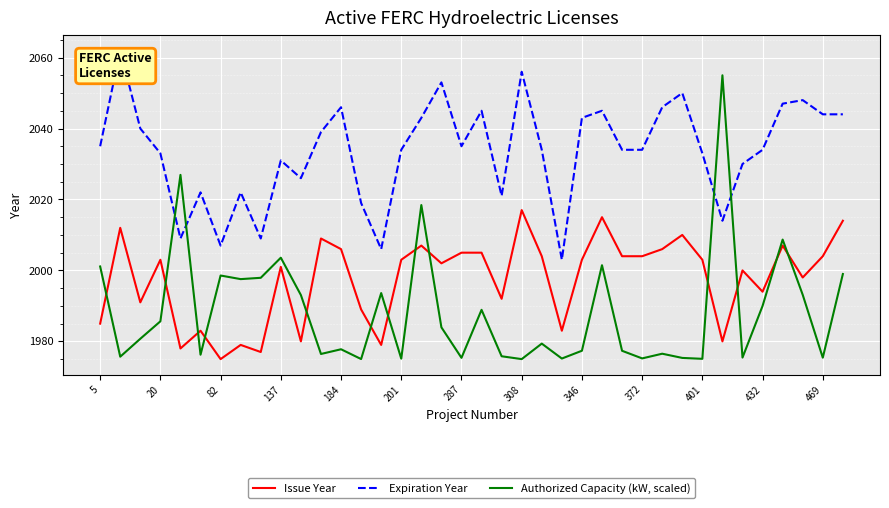

What is the difference between the maximum and minimum values in the Authorized Capacity (kW, scaled) series?

80.0